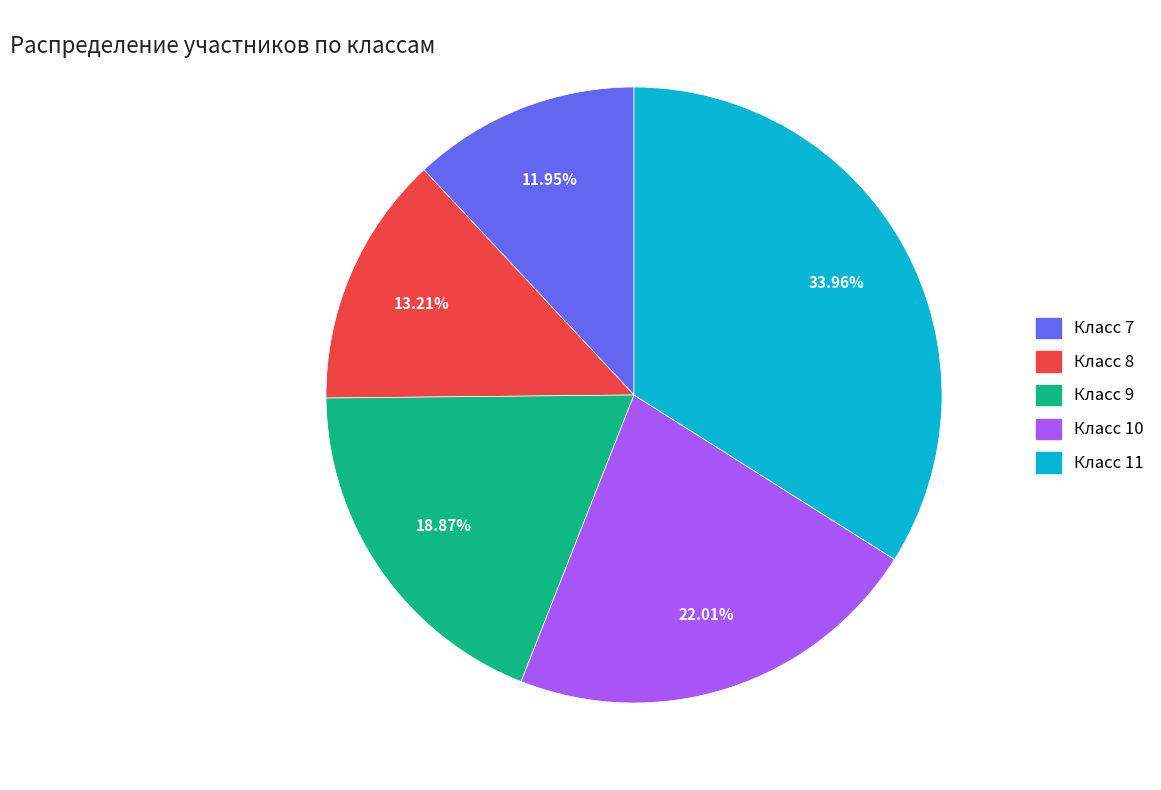

Is there any slice that represents more than half of the pie?

No